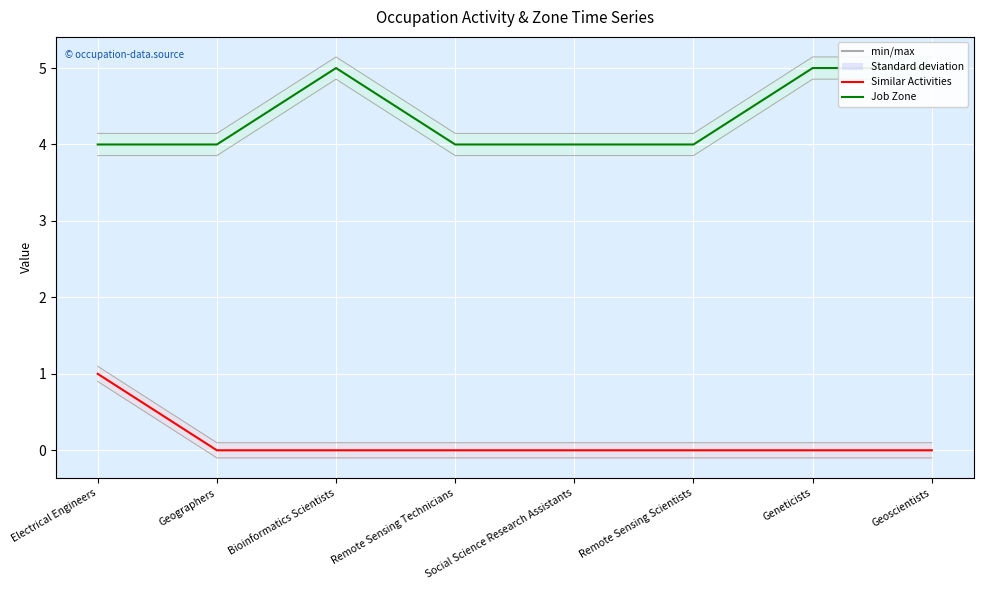

How many values in the Job Zone series exceed 4?

3